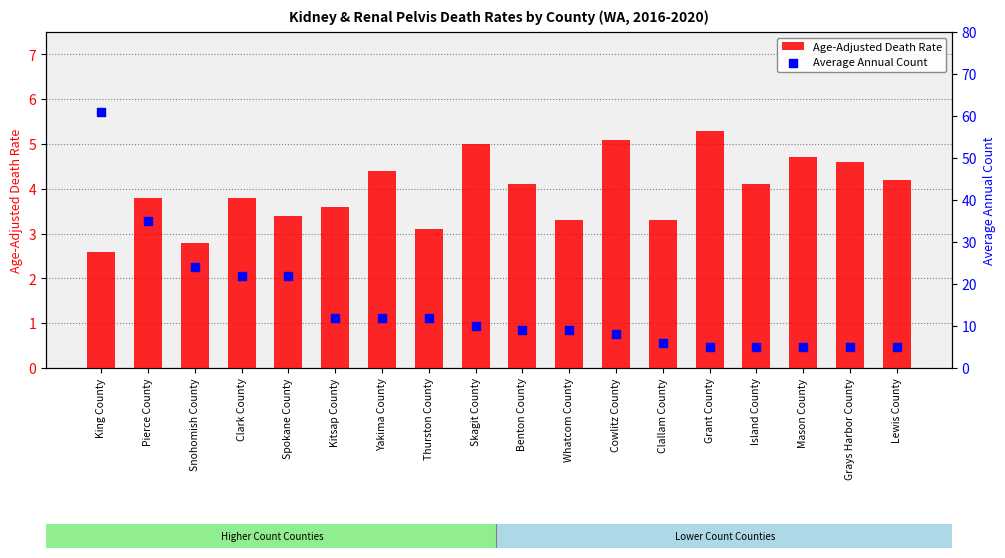

What is the total value across all series at Spokane County?

25.4